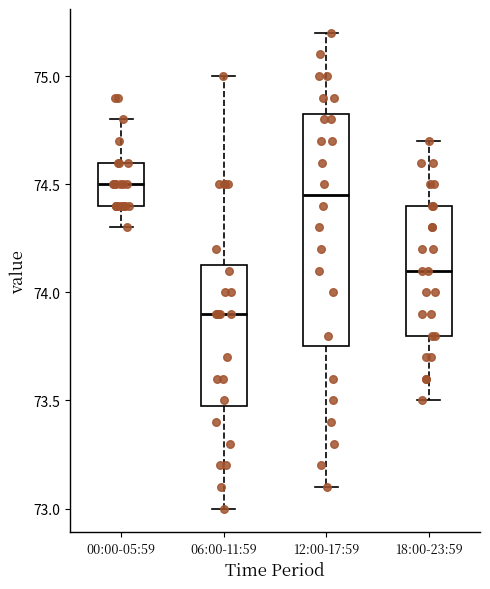

Reading left to right, transcribe this box plot: for each box, give where its median line is, the range the box spans, and where its two whiskers end, as read against the y-axis. The values are not printed on the chart, so give them approximately, as read against the axis.

00:00-05:59: median 74.50, box 74.40 to 74.60, whiskers 74.30 to 74.80
06:00-11:59: median 73.90, box 73.50 to 74.15, whiskers 73.00 to 75.00
12:00-17:59: median 74.45, box 73.75 to 74.85, whiskers 73.10 to 75.20
18:00-23:59: median 74.10, box 73.80 to 74.40, whiskers 73.50 to 74.70